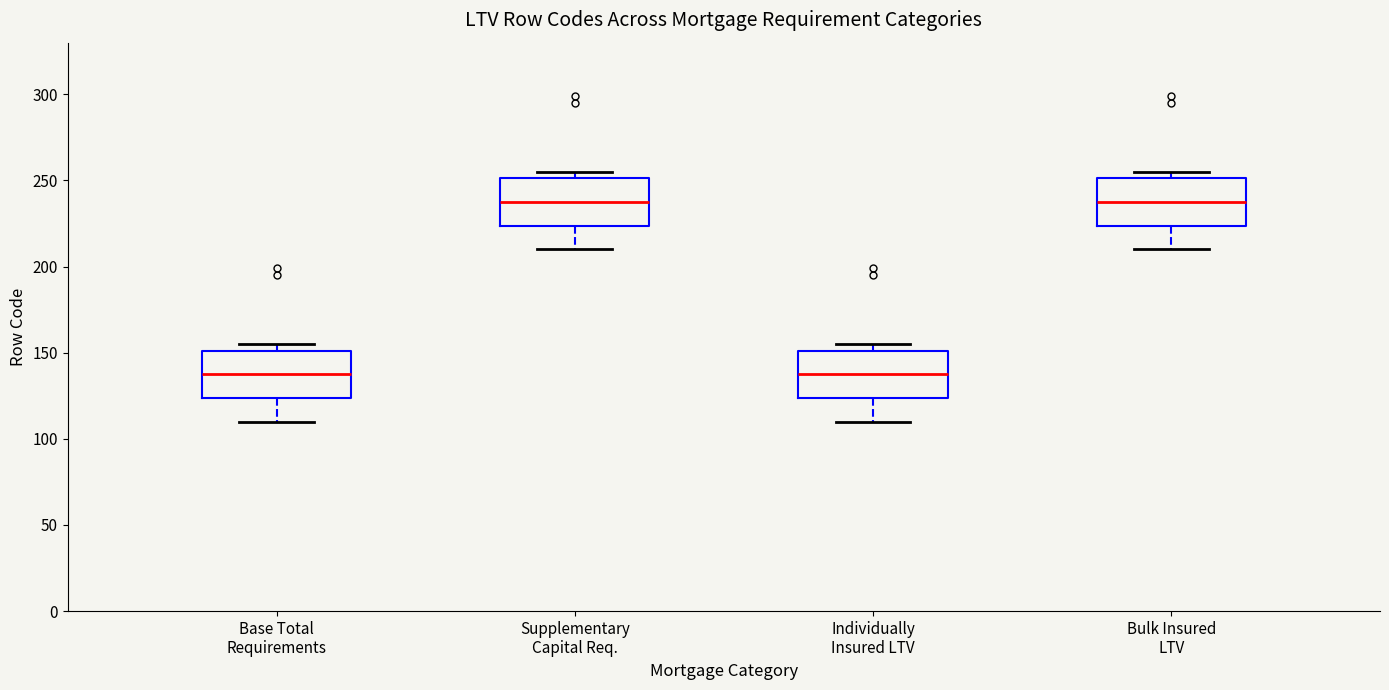

Where is the lower edge of the box for Bulk Insured LTV on the y-axis? The values are not printed on the chart, so give them approximately, as read against the axis.

225